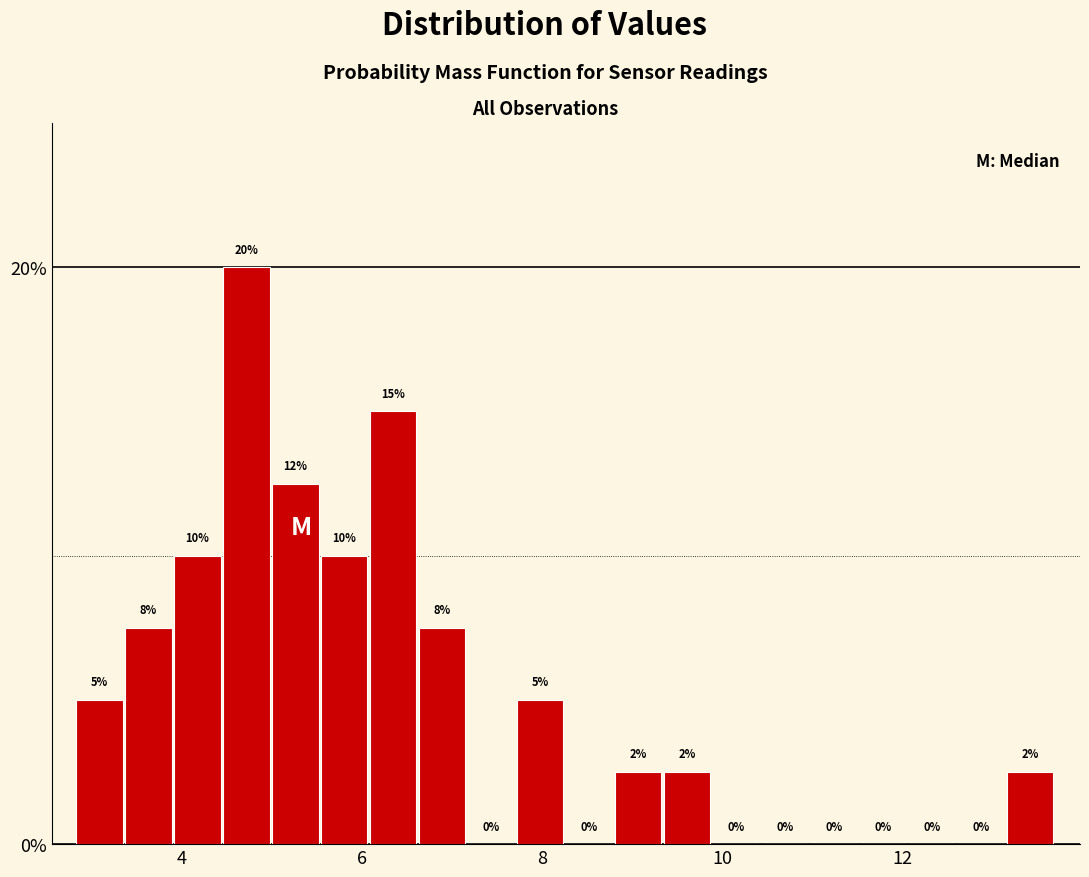

Around what value on the x-axis is the tallest bar? Give the approximate position of its centre, as read against the axis.

4.8